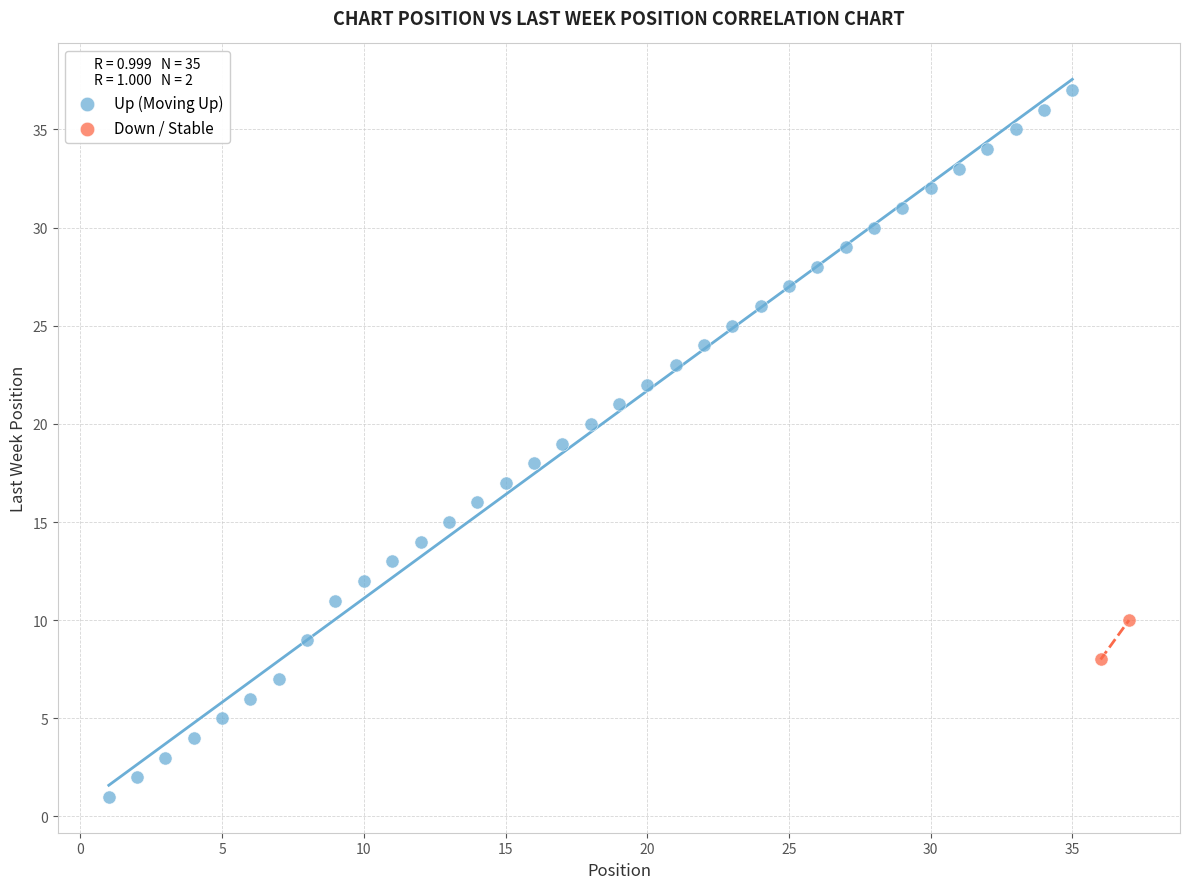

What are all the series names shown in the legend?

Up (Moving Up), Down / Stable